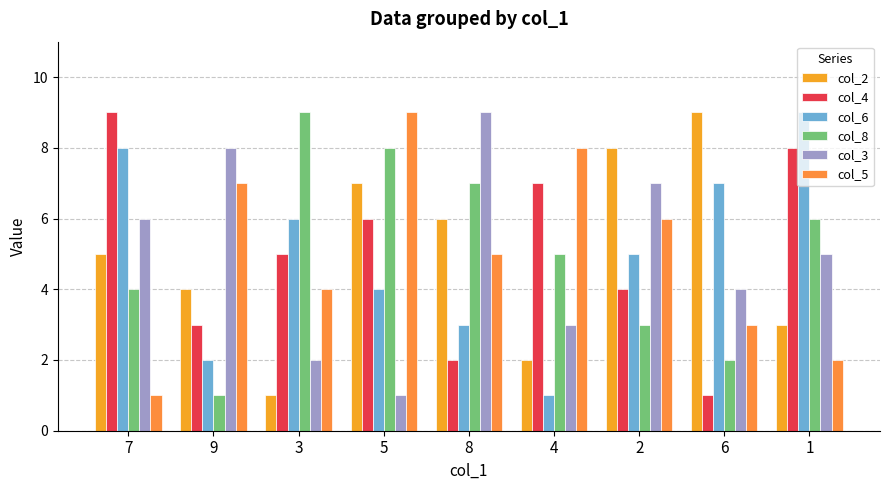

Which series changed the most between 5 and 1?

col_5